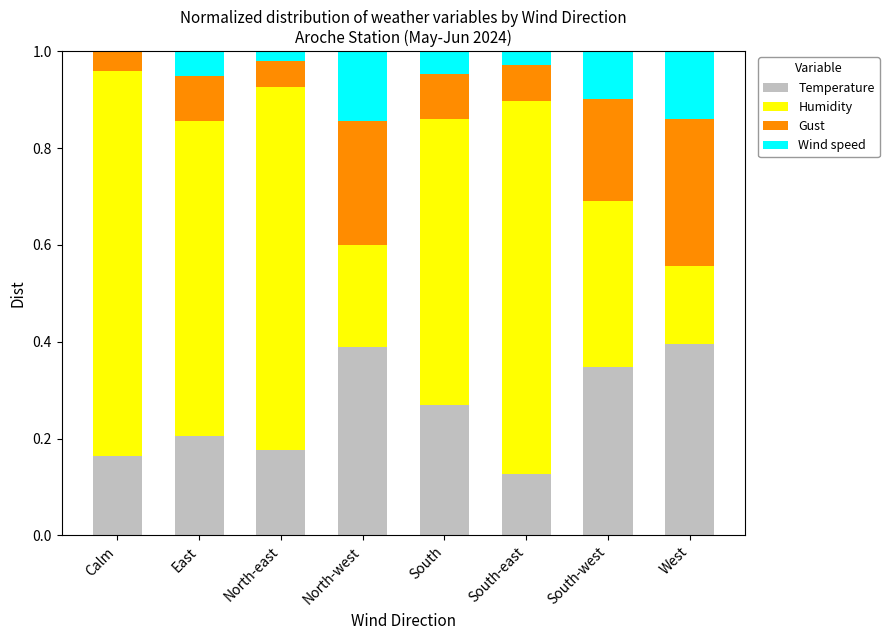

The Temperature series shows 0.5 at North-west. True or false?

False